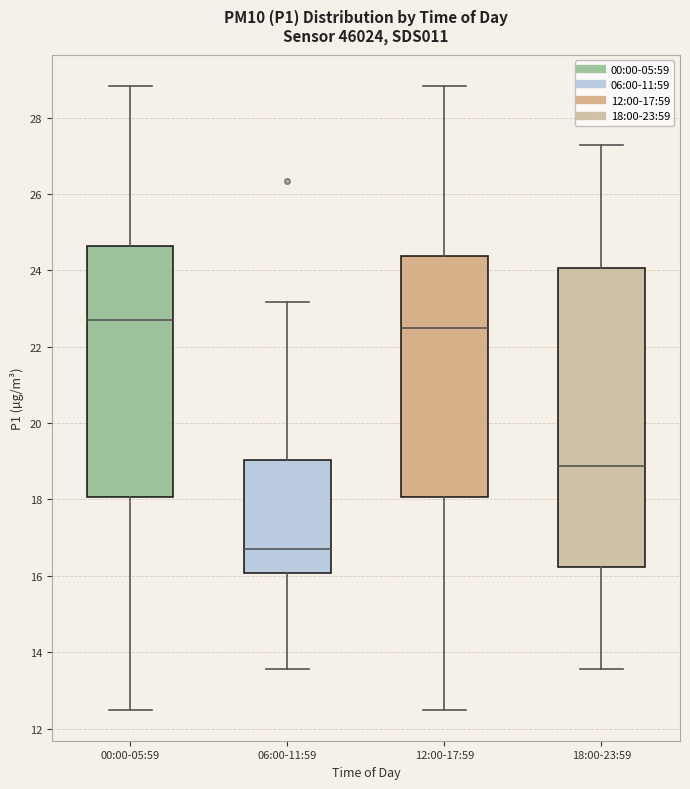

Reading left to right, transcribe this box plot: for each box, give where its median line is, the range the box spans, and where its two whiskers end, as read against the y-axis. The values are not printed on the chart, so give them approximately, as read against the axis.

00:00-05:59: median 22.8, box 18.0 to 24.6, whiskers 12.6 to 28.8
06:00-11:59: median 16.8, box 16.0 to 19.0, whiskers 13.6 to 23.2
12:00-17:59: median 22.6, box 18.0 to 24.4, whiskers 12.6 to 28.8
18:00-23:59: median 18.8, box 16.2 to 24.0, whiskers 13.6 to 27.2